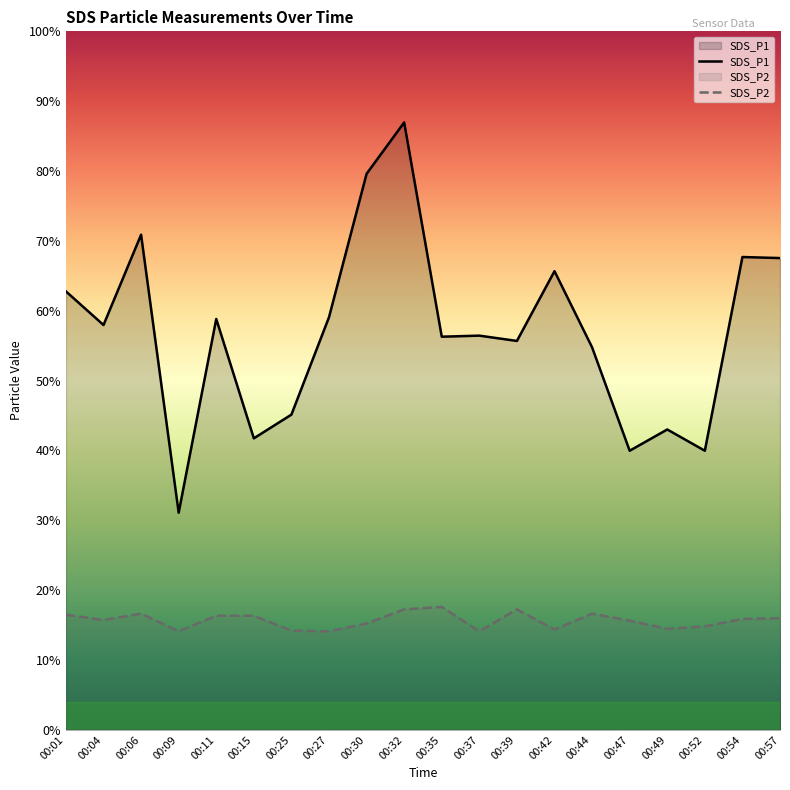

What is the maximum value for SDS_P1?

17.1